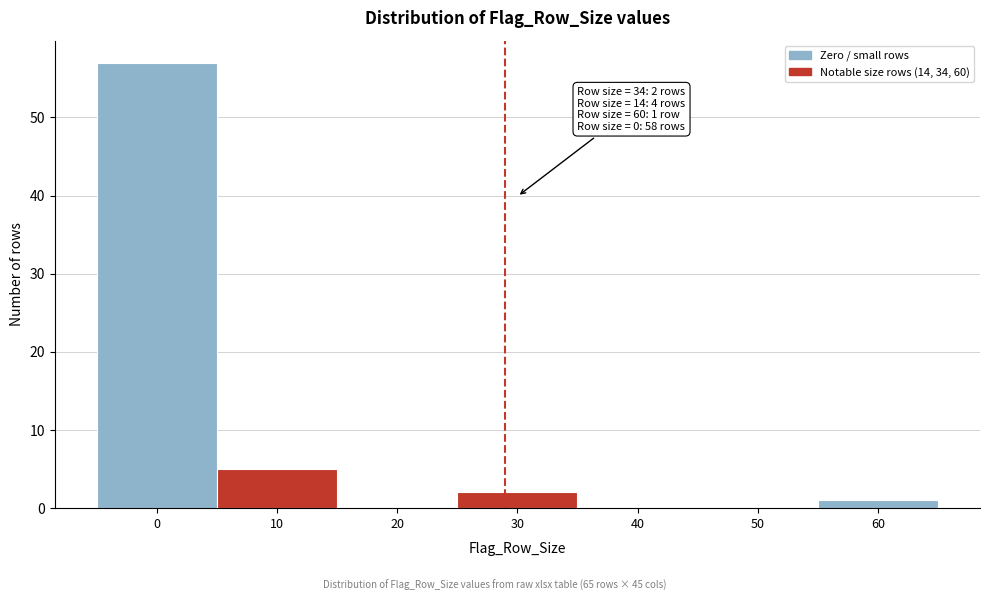

Reading left to right, transcribe all the data shown in this chart.

0=57	10=5	20=0	30=2	40=0	50=0	60=1